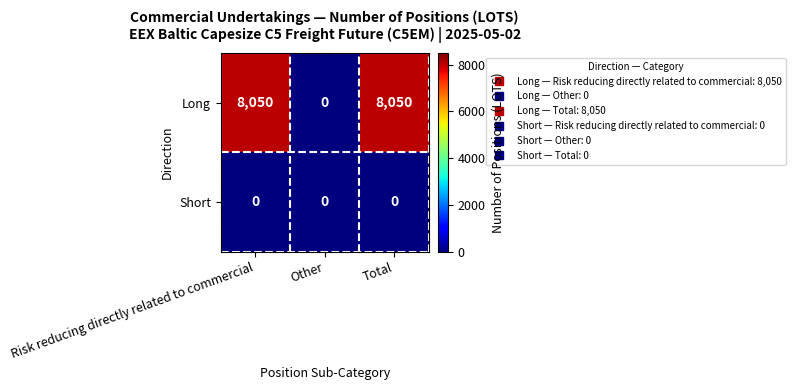

Rank the series by their maximum value, from highest to lowest.

Long, Short